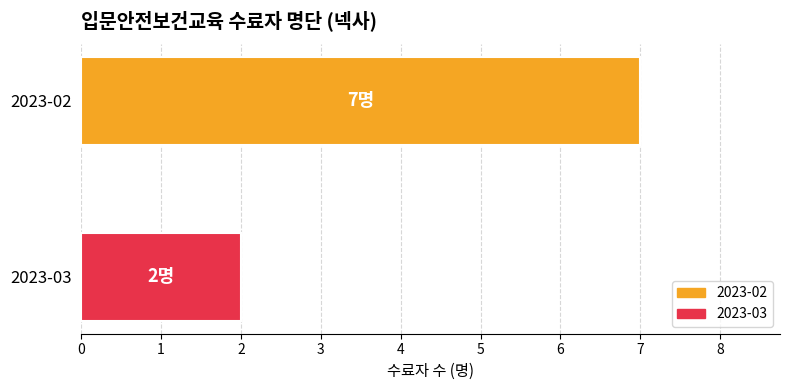

Which series has the largest range (max minus min)?

2023-02